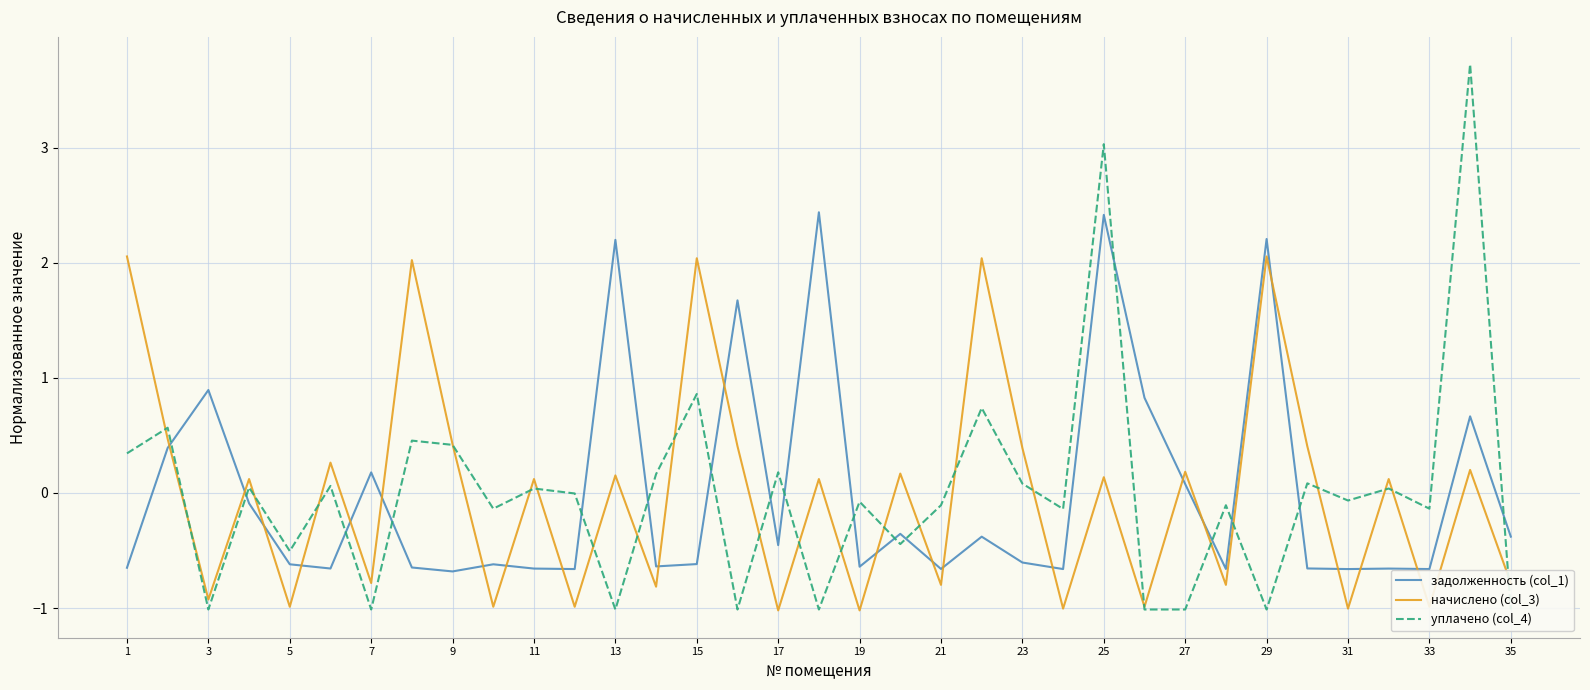

True or false: начислено (col_3) has a value of 3.5 at 1.

False